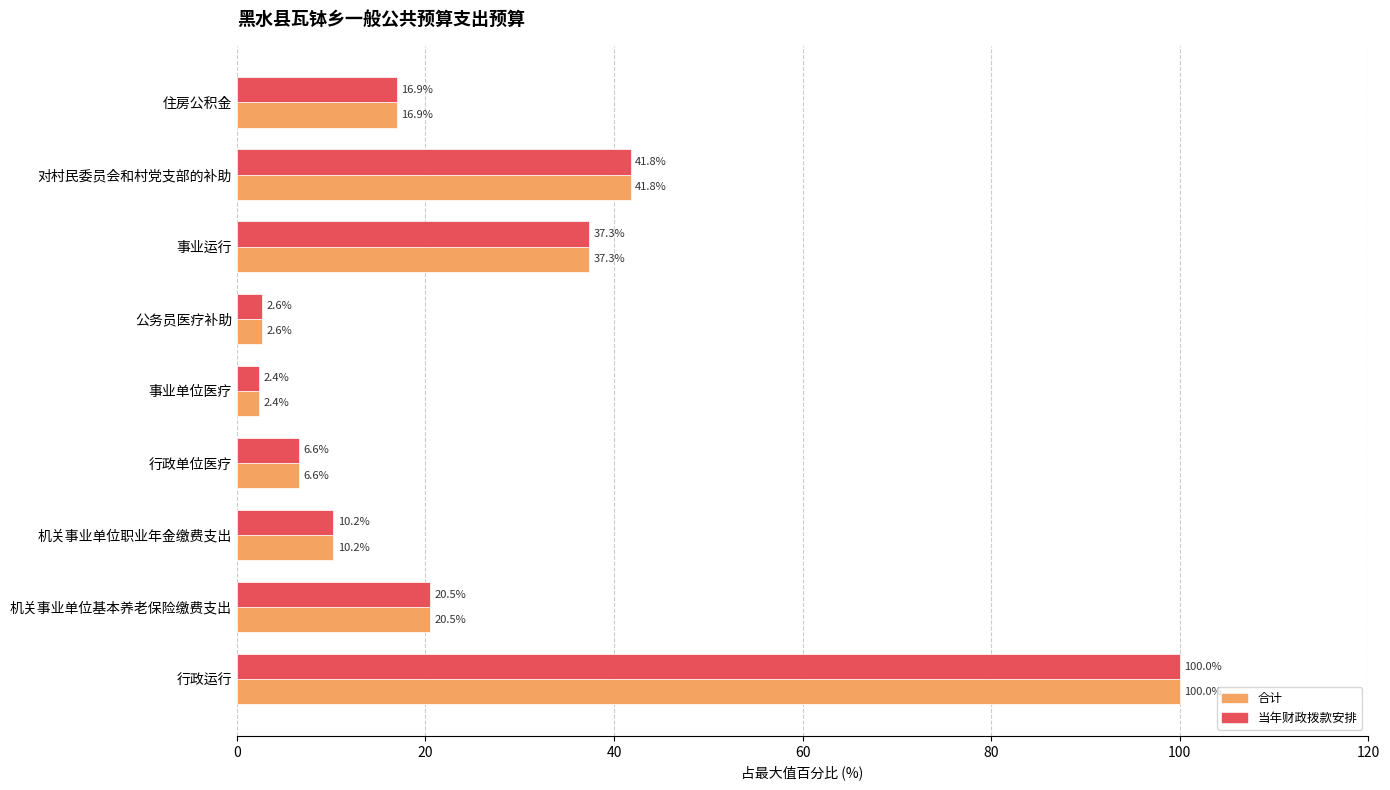

At which label is 当年财政拨款安排 closest to 51?

对村民委员会和村党支部的补助